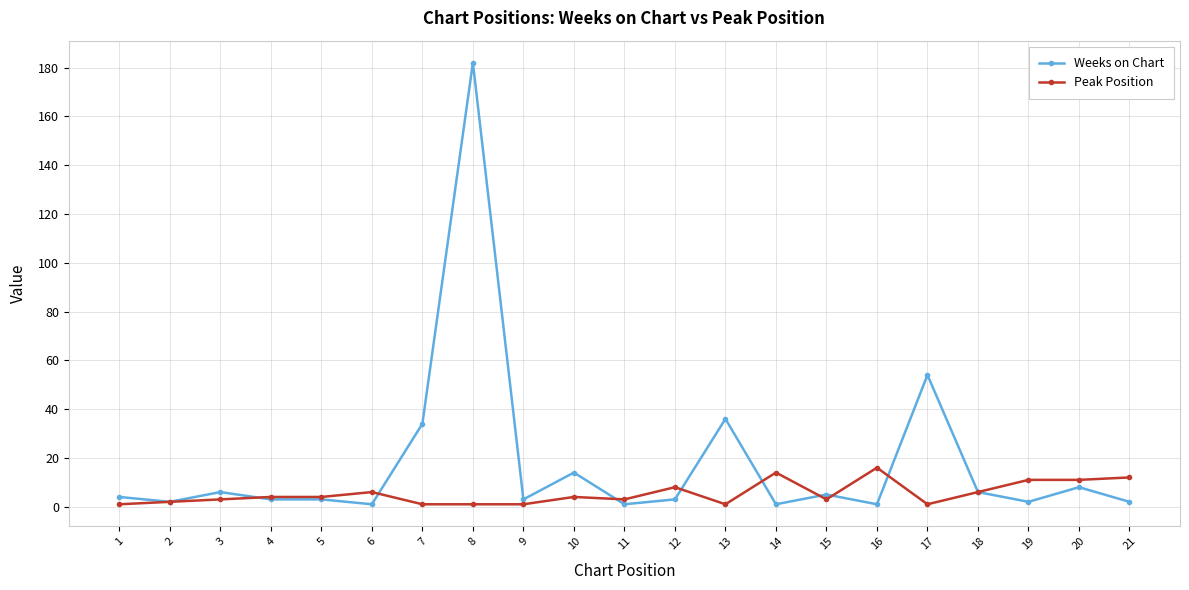

True or false: Weeks on Chart has more than 2 interior local peaks.

True